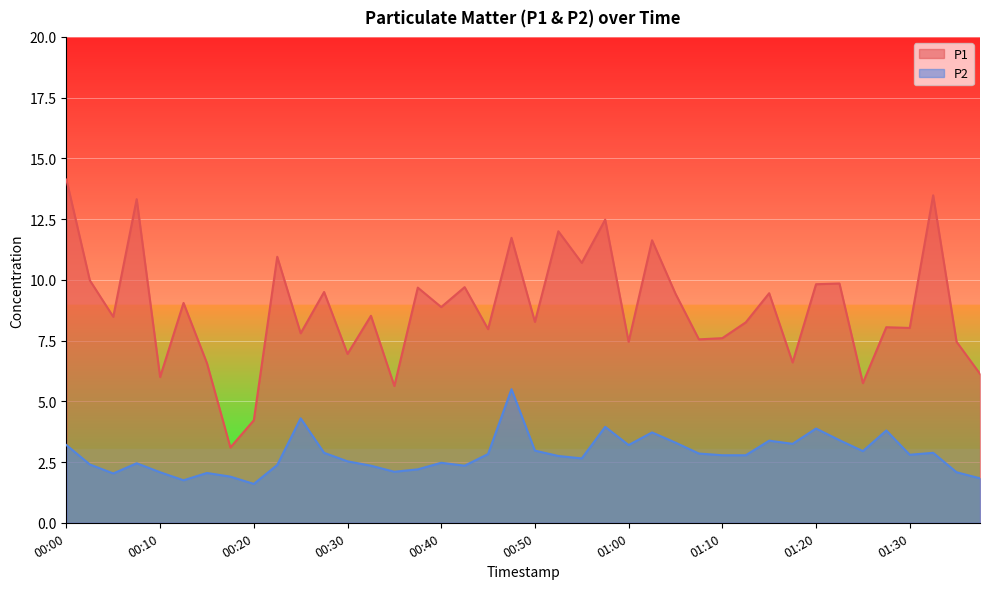

How many lines are shown in the chart?

2